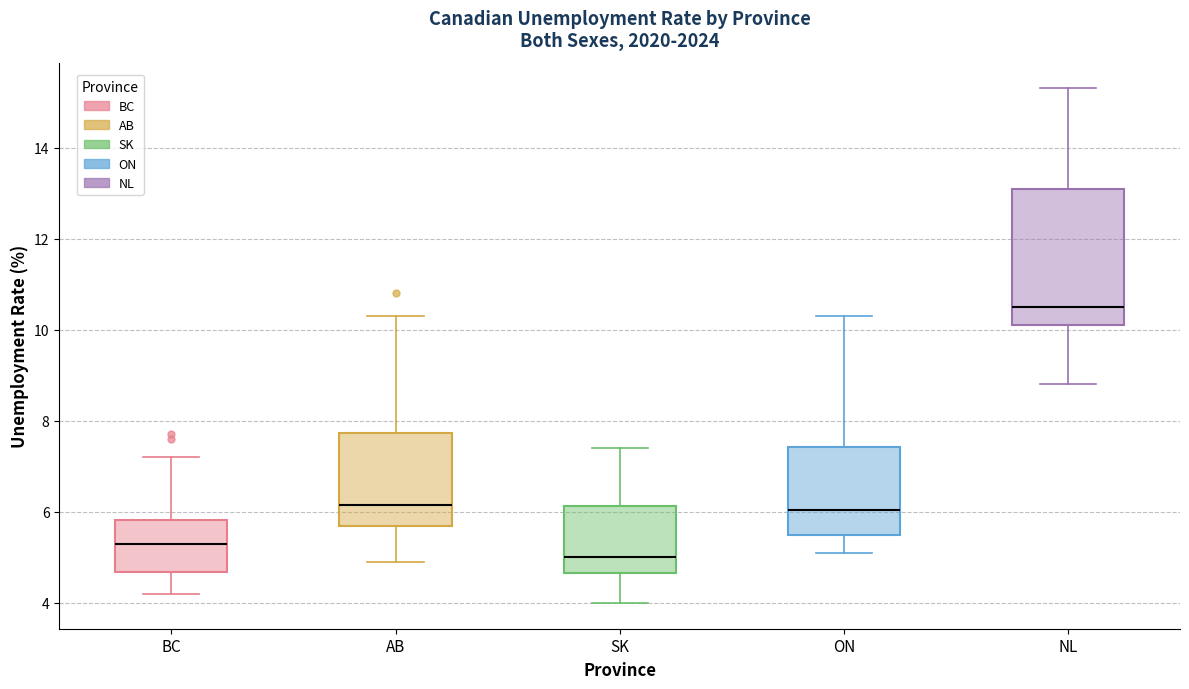

Which box's median line is the highest?

NL